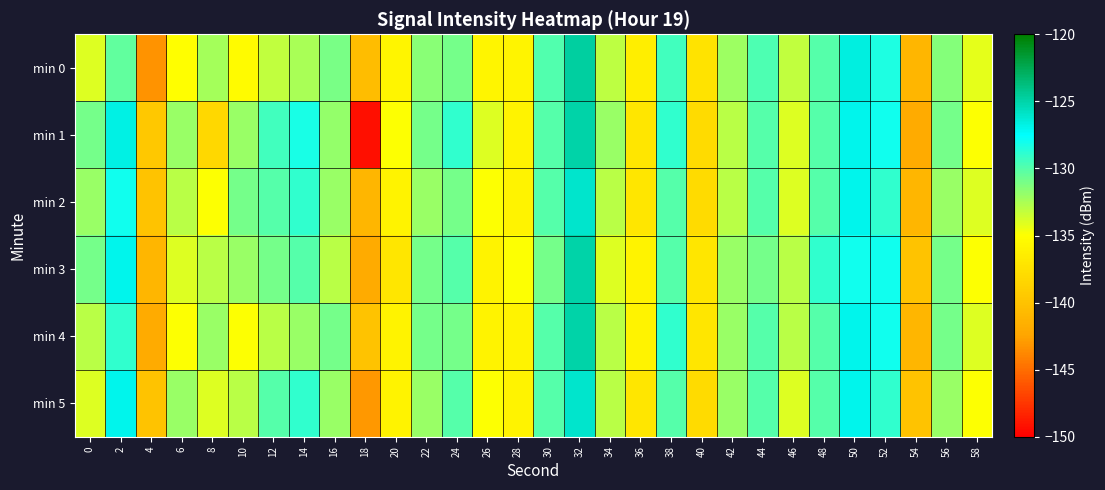

What is the minimum value shown in the chart?

-149.3